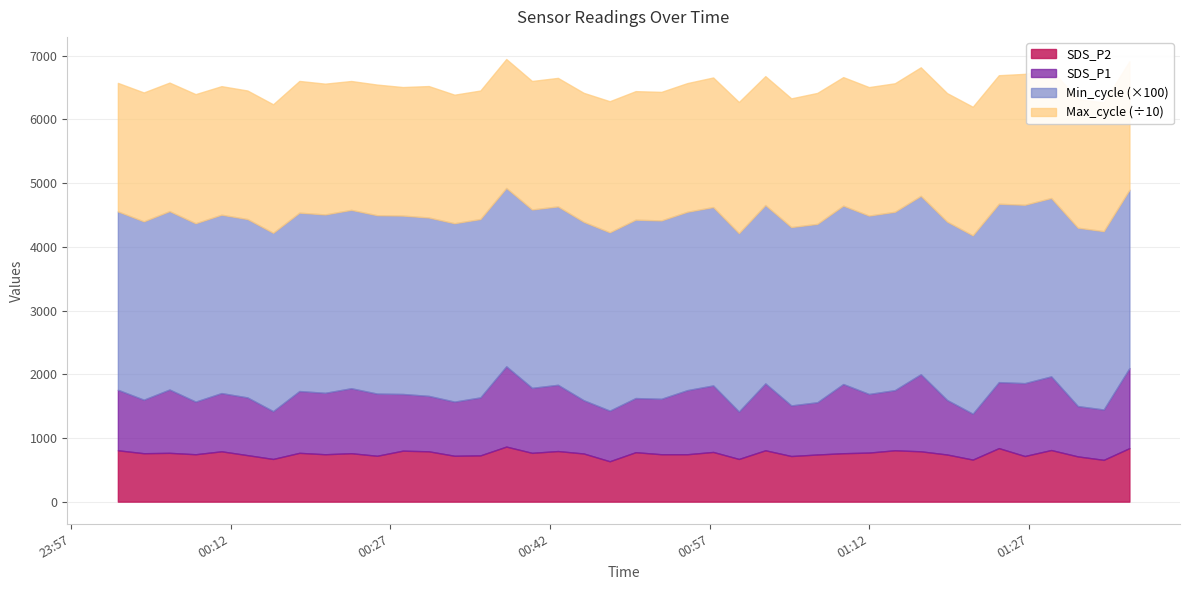

What is the lowest value of the SDS_P2 series?

634.0